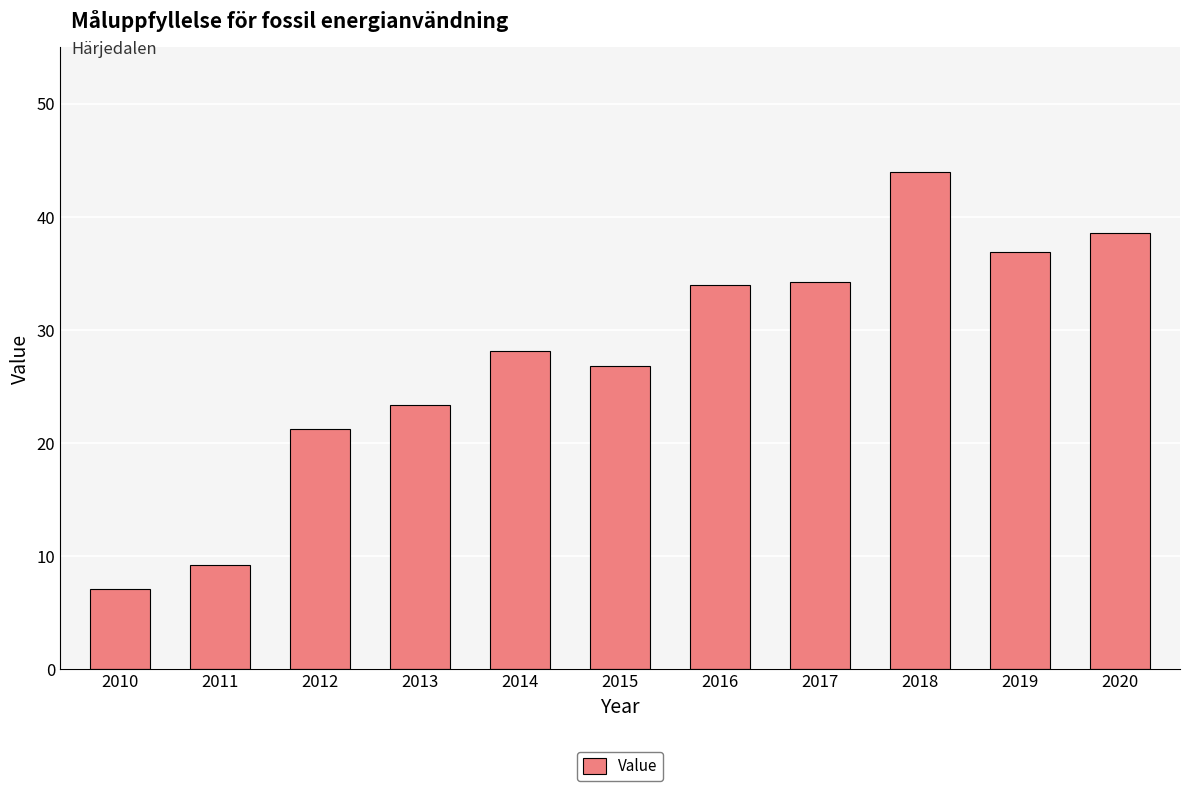

At which label does the data first exceed 28?

2014